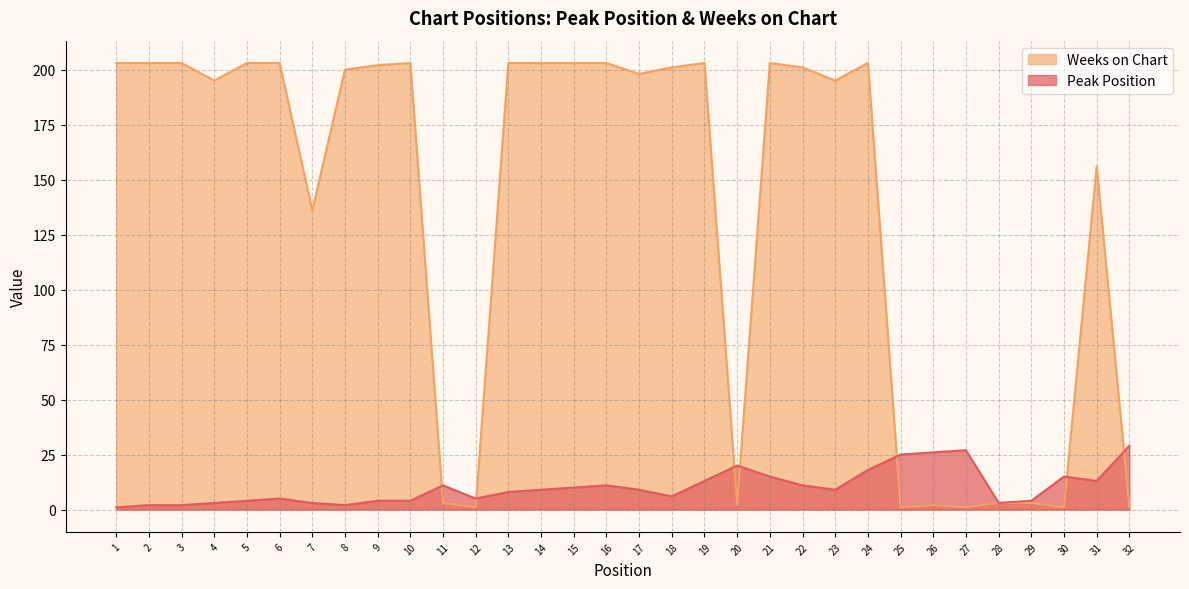

Which series has the largest total across all categories?

Weeks on Chart